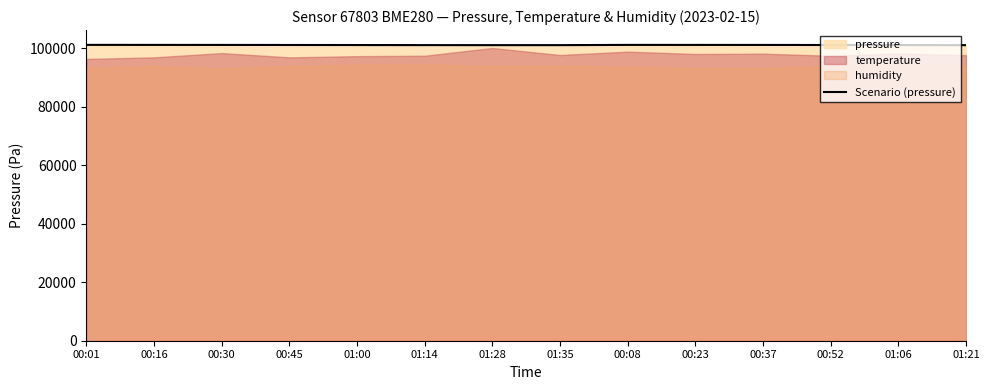

List the labels in order of value, smallest first.

01:21, 01:28, 01:35, 01:14, 01:06, 01:00, 00:52, 00:45, 00:37, 00:30, 00:23, 00:16, 00:08, 00:01